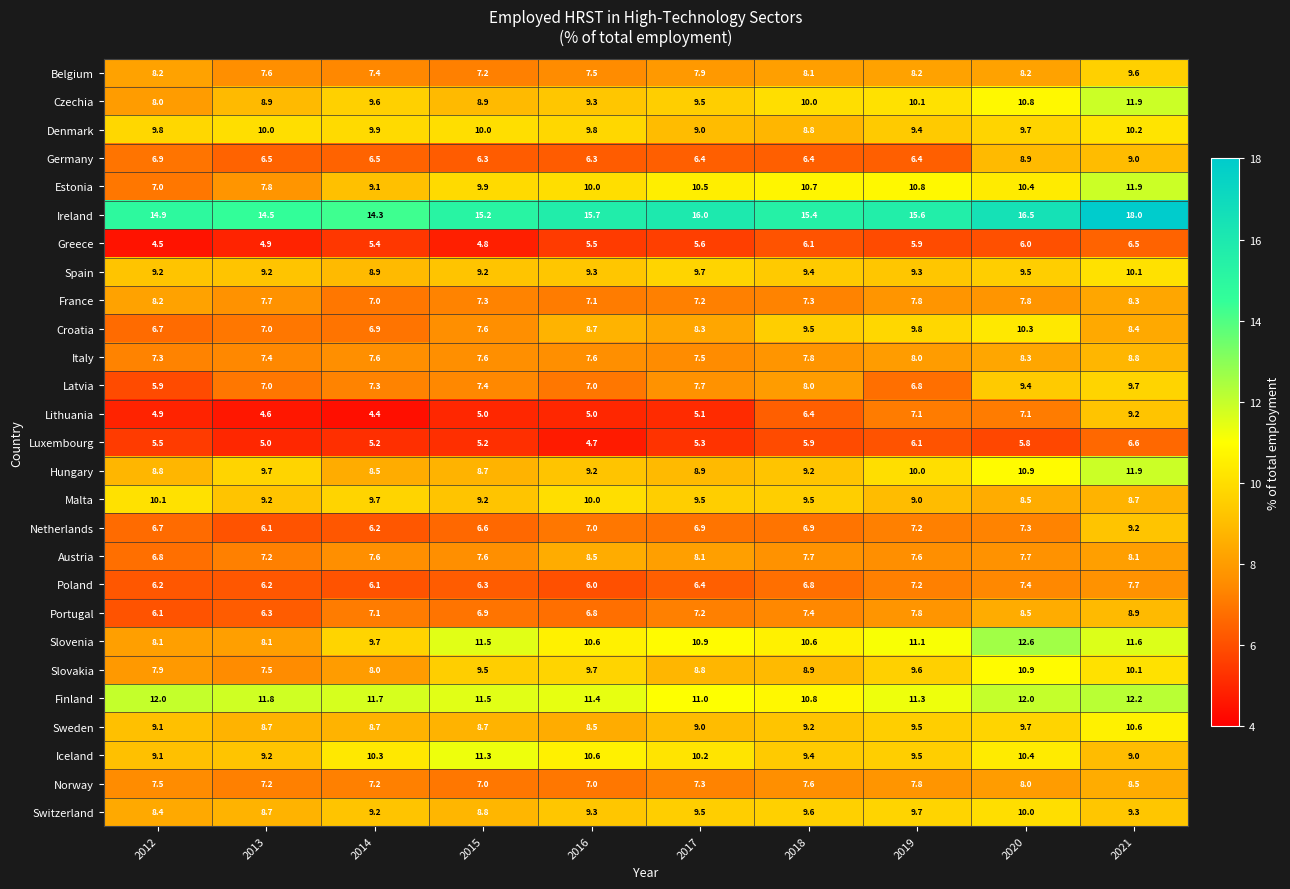

Which series has the largest range (max minus min)?

Estonia